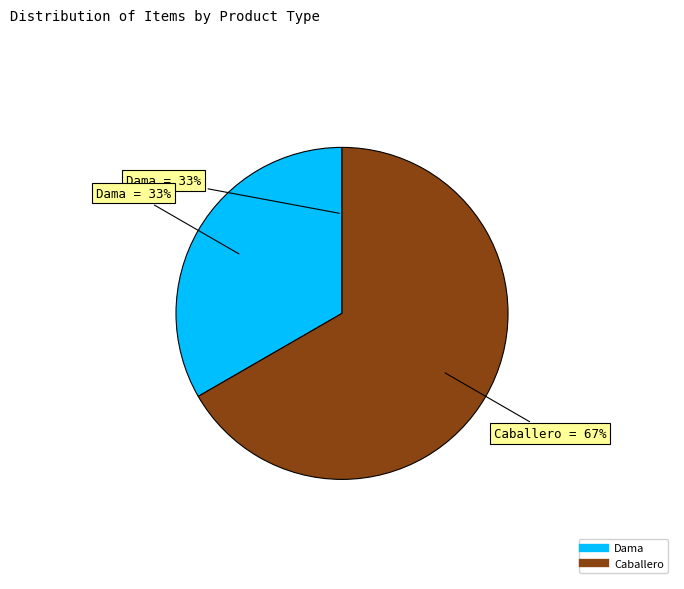

What percentage is the Remera manga corta con cuello para dama slice, to the nearest percent?

33%